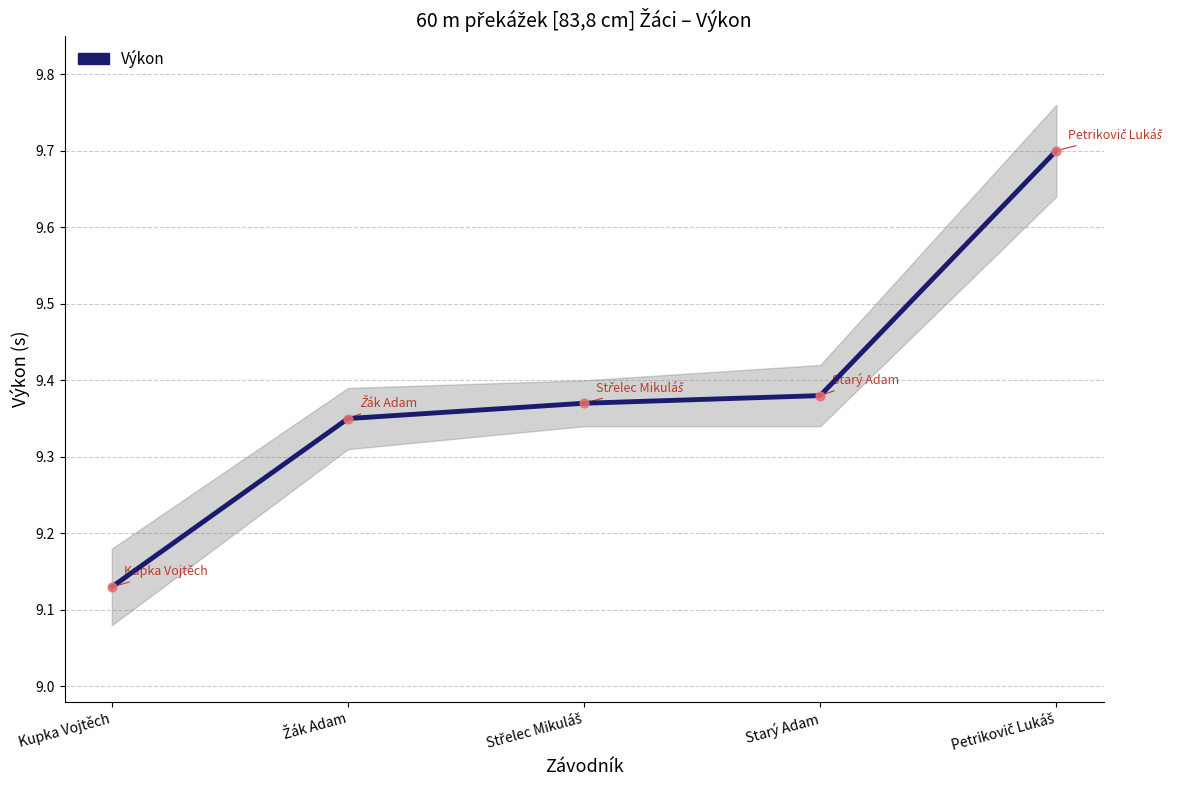

Which has a higher value, Petrikovič Lukáš or Starý Adam?

Petrikovič Lukáš